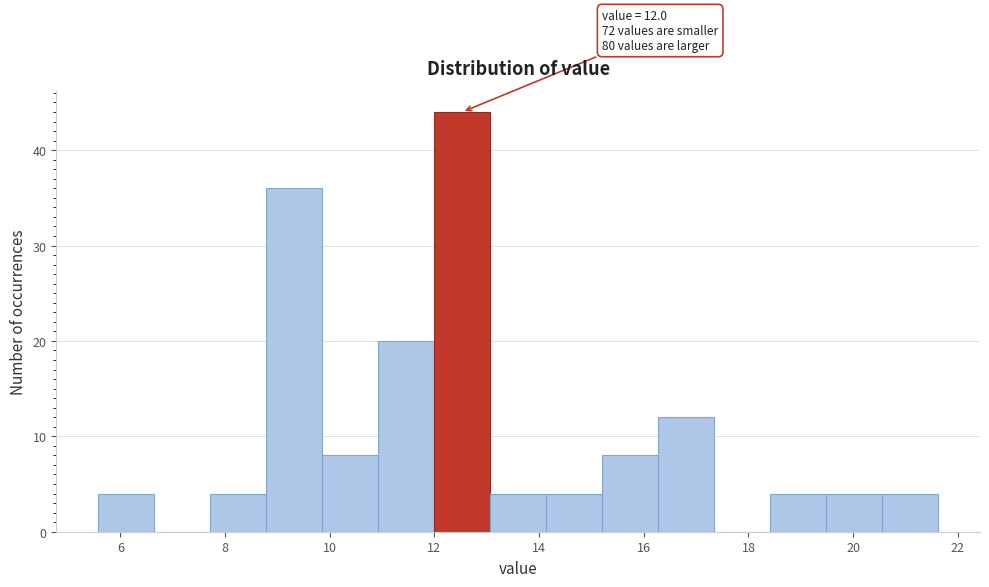

Which range on the x-axis has the tallest bar?

12.0 to 13.0